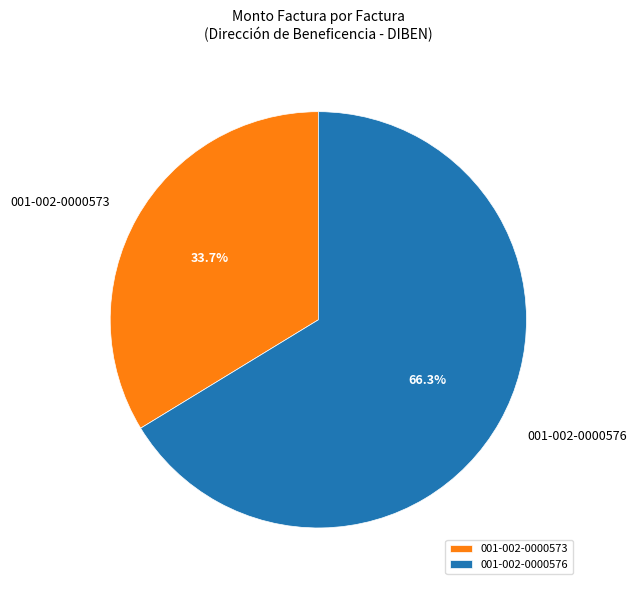

Count the number of slices in the pie.

2